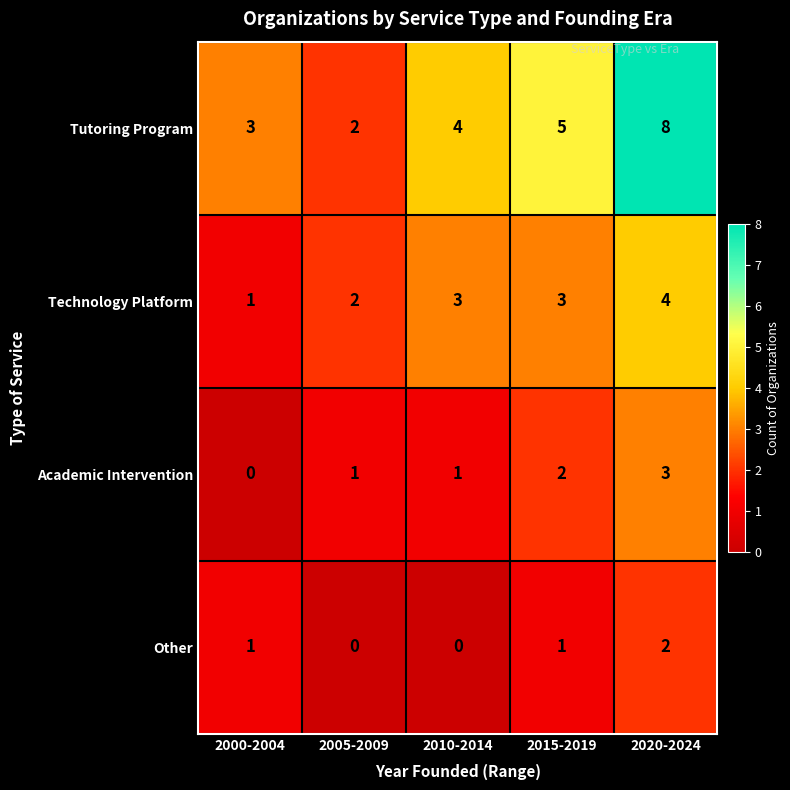

Which series has the widest spread of values?

Tutoring Program